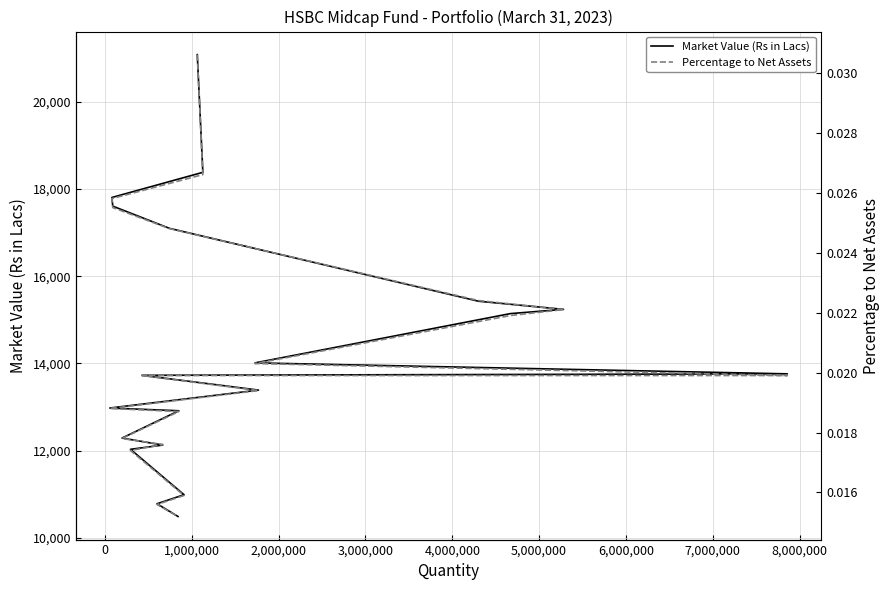

True or false: Market Value (Rs in Lacs) and Percentage to Net Assets cross at least once.

False